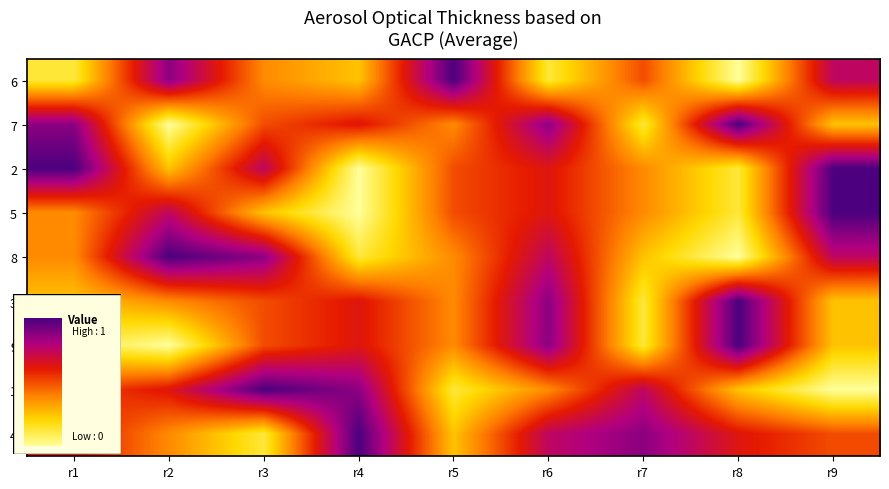

Reading left to right, transcribe all the data shown in this chart.

6: r1=0.1	r2=0.9	r3=0.4	r4=0.2	r5=1.0	r6=0.1	r7=0.5	r8=0.0	r9=0.8
7: r1=0.9	r2=0.0	r3=0.5	r4=0.6	r5=0.4	r6=0.9	r7=0.1	r8=1.0	r9=0.2
2: r1=1.0	r2=0.2	r3=0.8	r4=0.0	r5=0.5	r6=0.6	r7=0.4	r8=0.1	r9=1.0
5: r1=0.4	r2=0.8	r3=0.2	r4=0.0	r5=0.5	r6=0.6	r7=0.4	r8=0.1	r9=1.0
8: r1=0.4	r2=1.0	r3=0.9	r4=0.1	r5=0.4	r6=0.8	r7=0.2	r8=0.0	r9=0.8
3: r1=0.2	r2=0.4	r3=0.5	r4=0.6	r5=0.4	r6=0.9	r7=0.1	r8=1.0	r9=0.2
9: r1=0.1	r2=0.0	r3=0.5	r4=0.6	r5=0.4	r6=0.9	r7=0.1	r8=1.0	r9=0.2
1: r1=0.5	r2=0.6	r3=1.0	r4=0.9	r5=0.1	r6=0.4	r7=0.8	r8=0.2	r9=0.0
4: r1=0.6	r2=0.4	r3=0.1	r4=1.0	r5=0.2	r6=0.8	r7=0.9	r8=0.6	r9=0.5